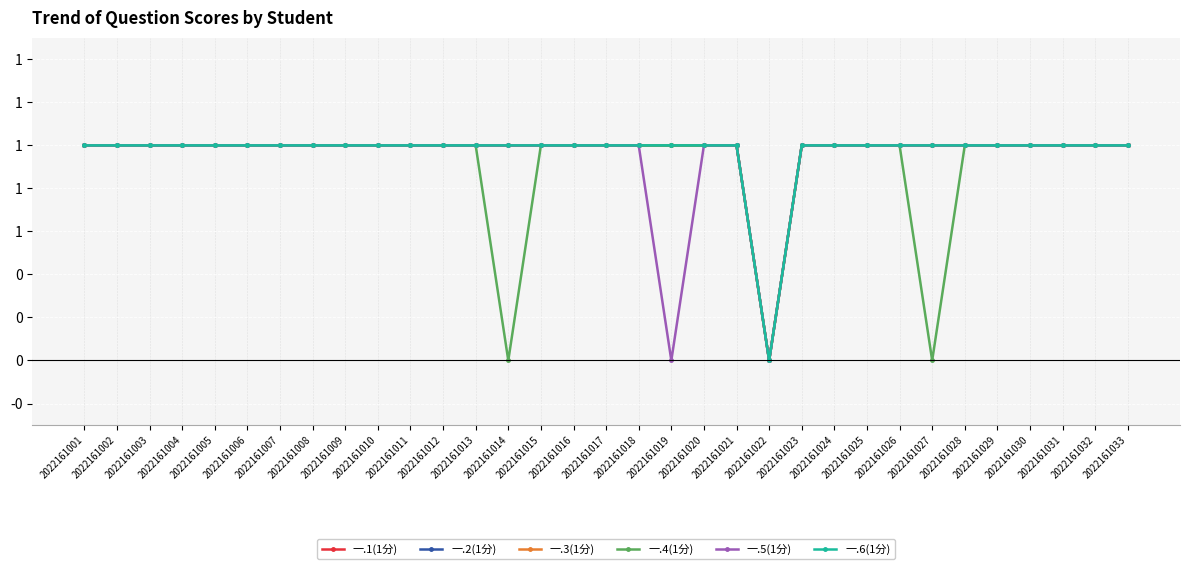

Does the chart have visible grid lines?

Yes